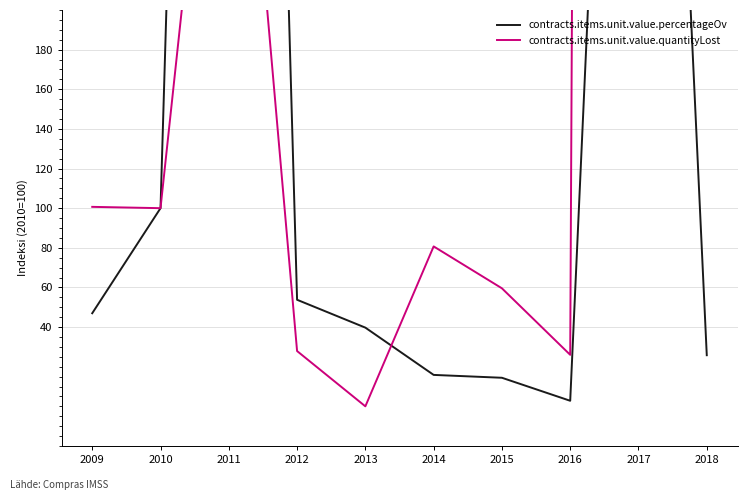

Reading right to left, extract all data points from this chart.

contracts.items.unit.value.percentageOv: 25.8	764.7	2.8	14.4	15.9	39.7	53.8	1265.3	100.0	47.0
contracts.items.unit.value.quantityLost: 220.0	6816.8	26.0	59.6	80.7	0.0	27.9	421.5	100.0	100.7